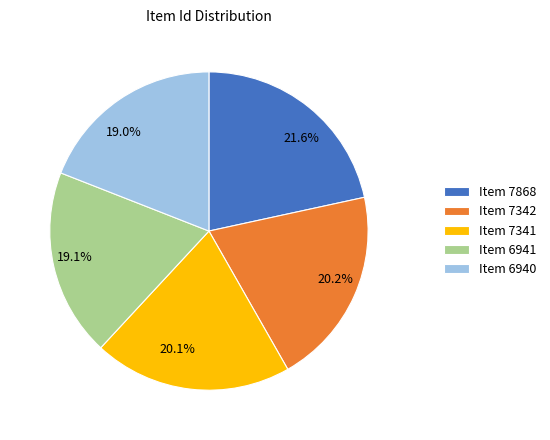

Which has a higher value, 19.0% or 21.6%?

21.6%